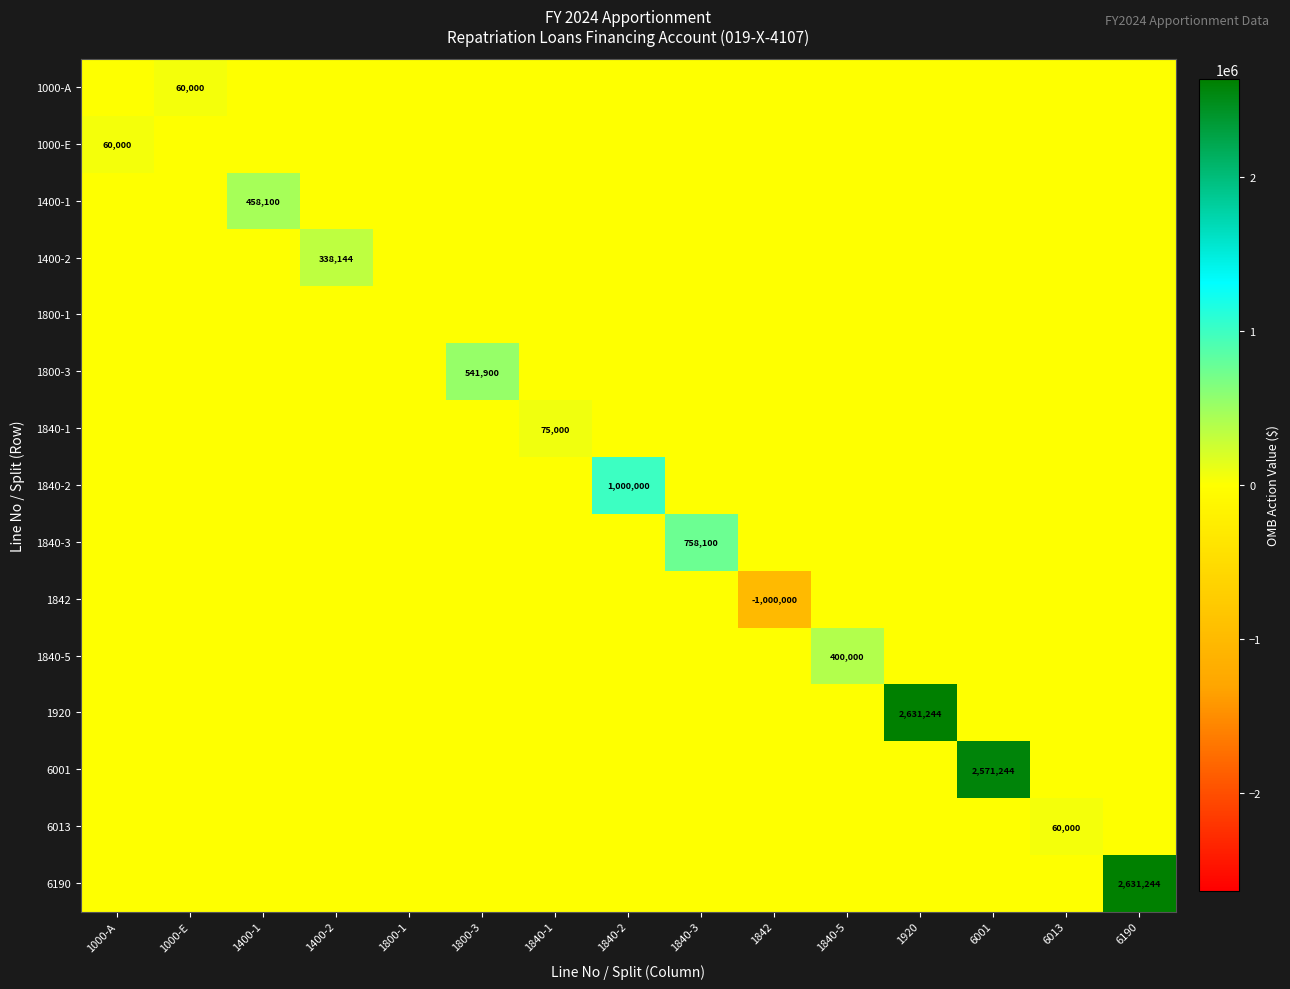

Where is 6013 nearest to the value 30000?

1000-A